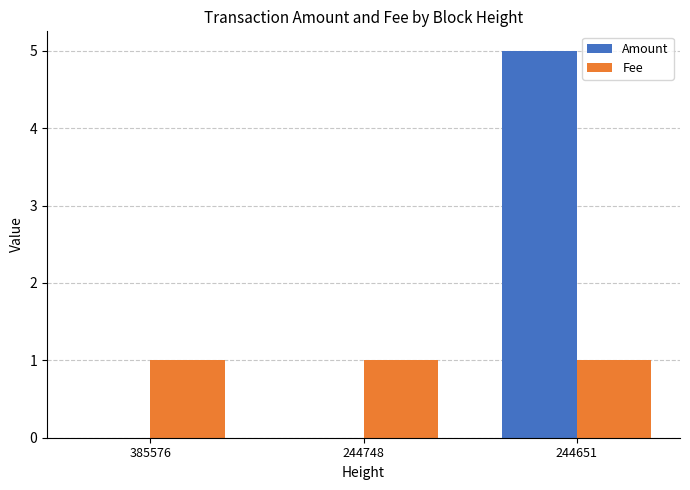

What is the approximate value of Amount at 244651?

5